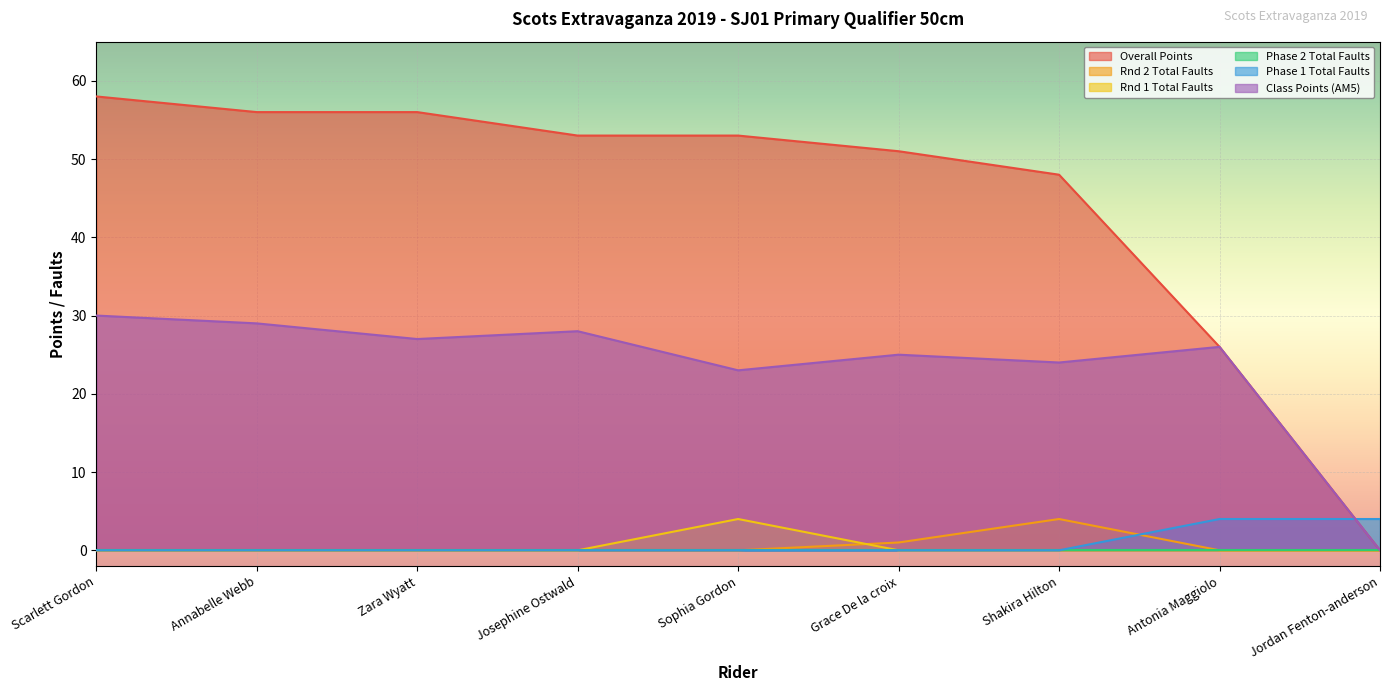

How many series are shown in this chart?

6